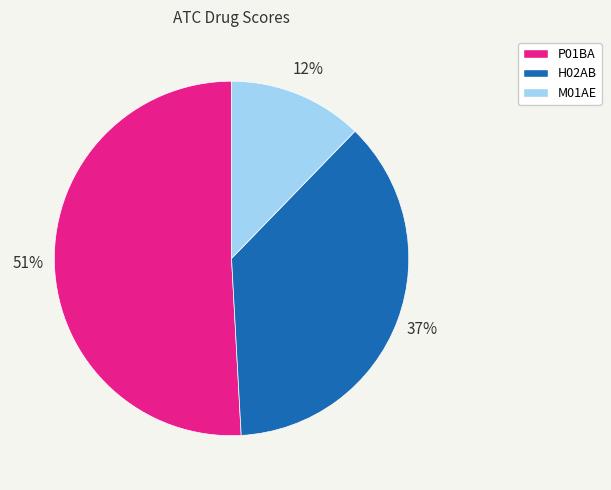

Between P01BA and M01AE, which is larger?

P01BA